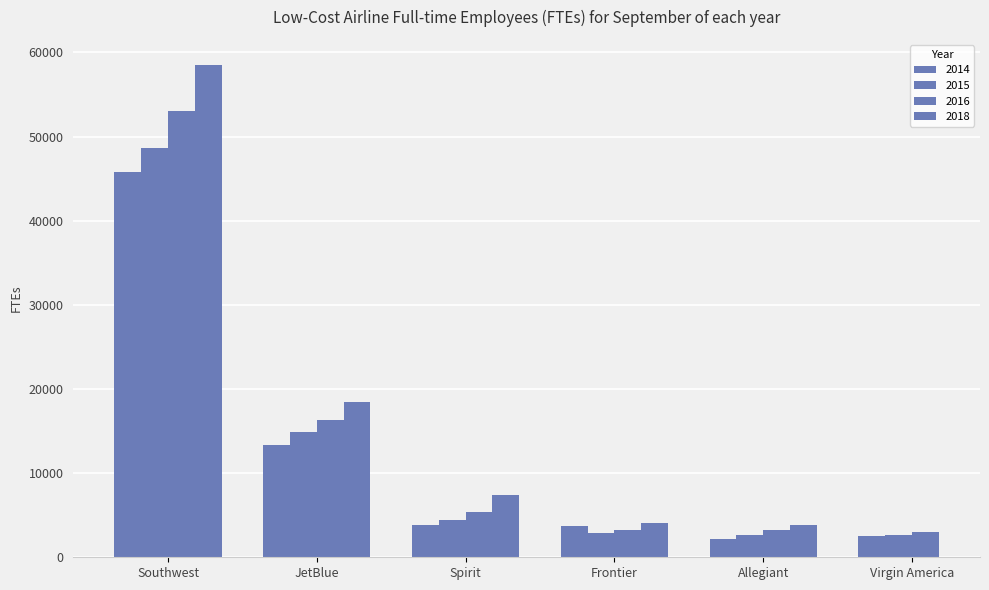

How many data points does each series have?

6